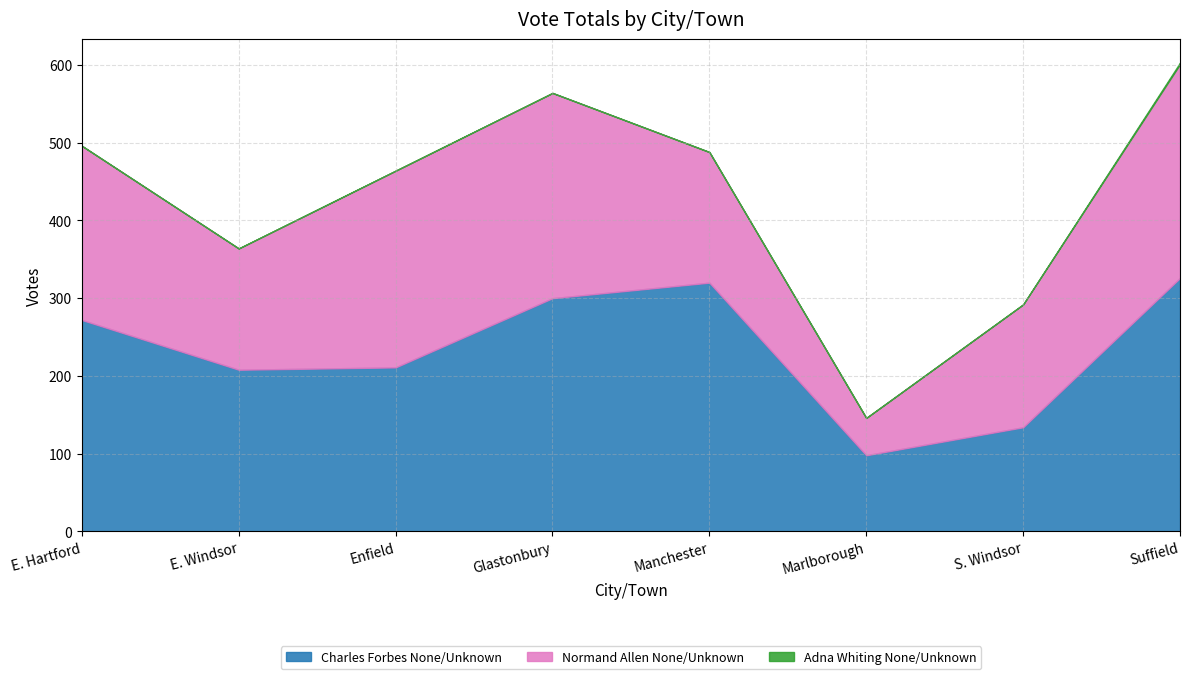

Reading left to right, transcribe all the data shown in this chart.

Charles Forbes None/Unknown: E. Hartford=272	E. Windsor=208	Enfield=211	Glastonbury=300	Manchester=320	Marlborough=98	S. Windsor=134	Suffield=326
Normand Allen None/Unknown: E. Hartford=224	E. Windsor=156	Enfield=253	Glastonbury=264	Manchester=168	Marlborough=48	S. Windsor=158	Suffield=275
Adna Whiting None/Unknown: E. Hartford=0	E. Windsor=0	Enfield=0	Glastonbury=0	Manchester=0	Marlborough=0	S. Windsor=0	Suffield=2